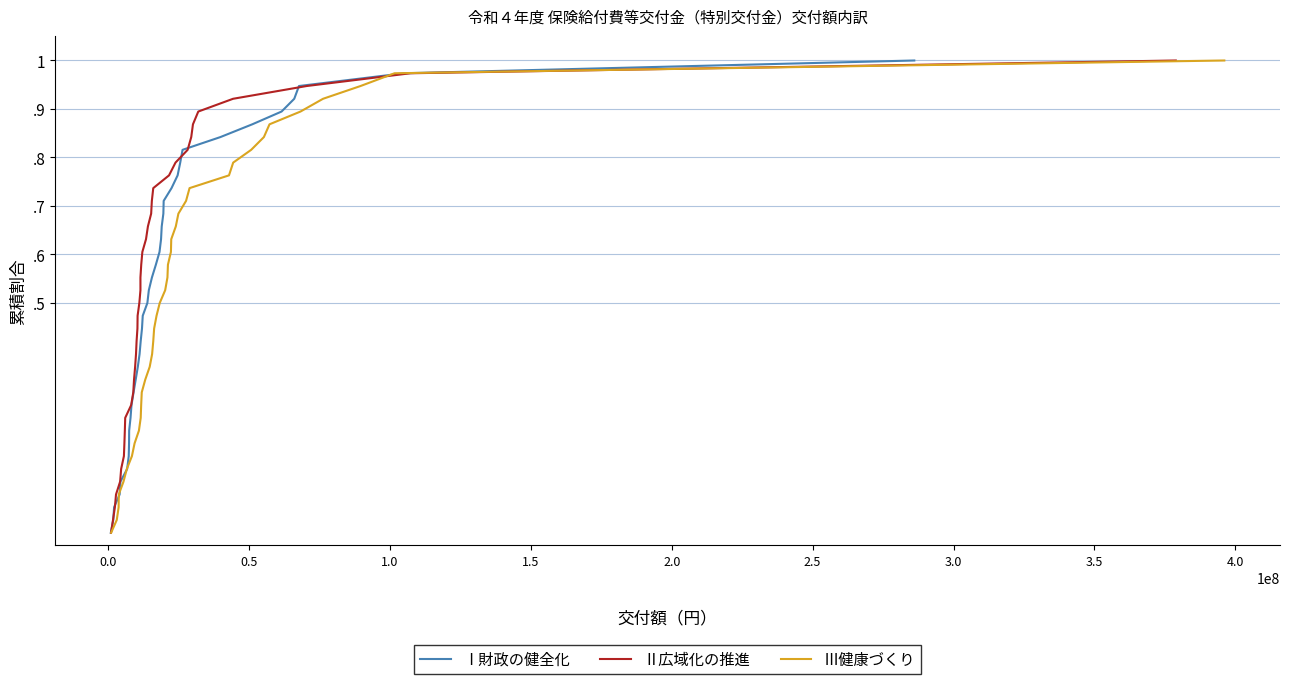

Which series has the largest range (max minus min)?

Ⅰ財政の健全化